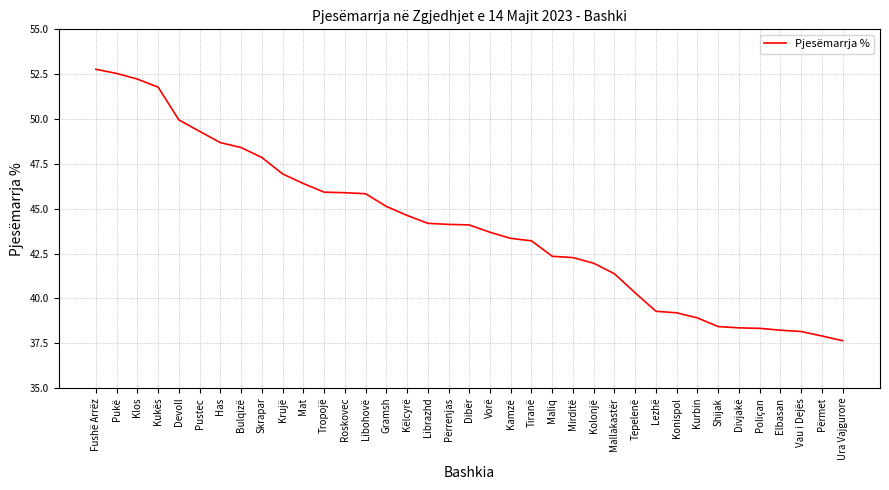

Is it true that the value at Kolonjë is 0.7?

False